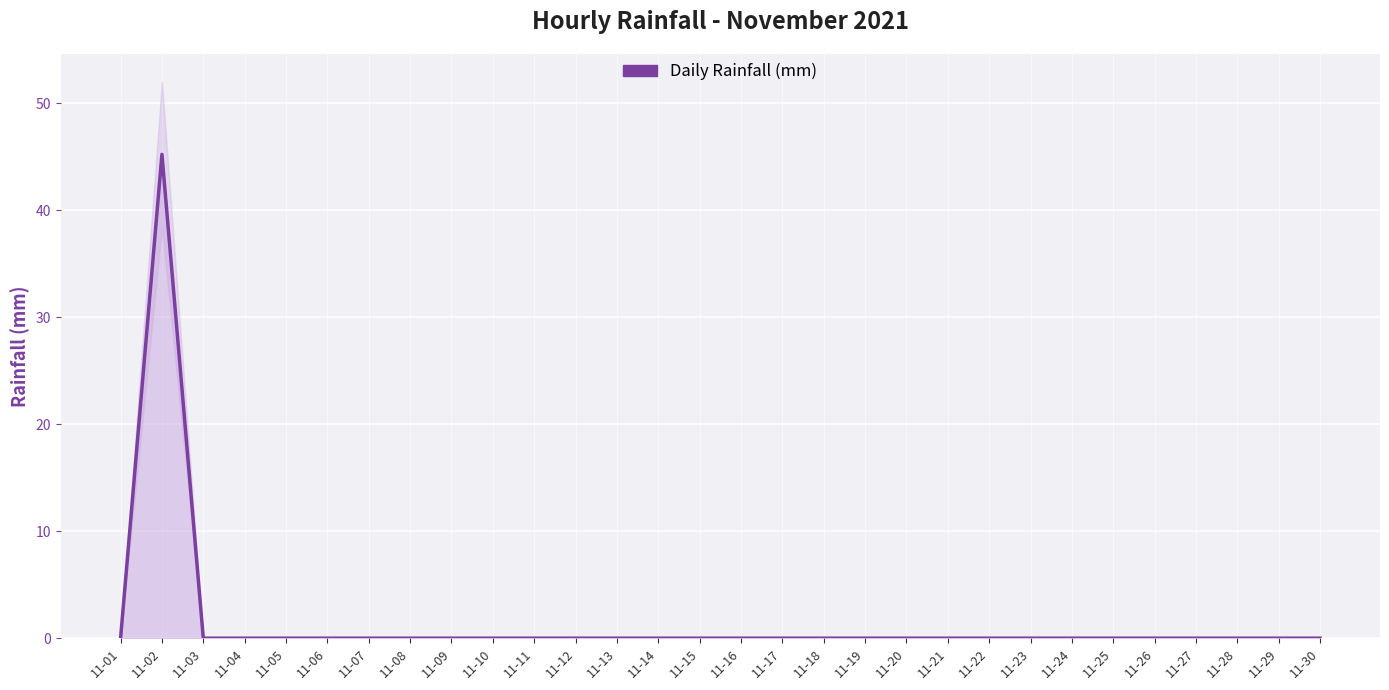

At which label is the value closest to 22?

11-01